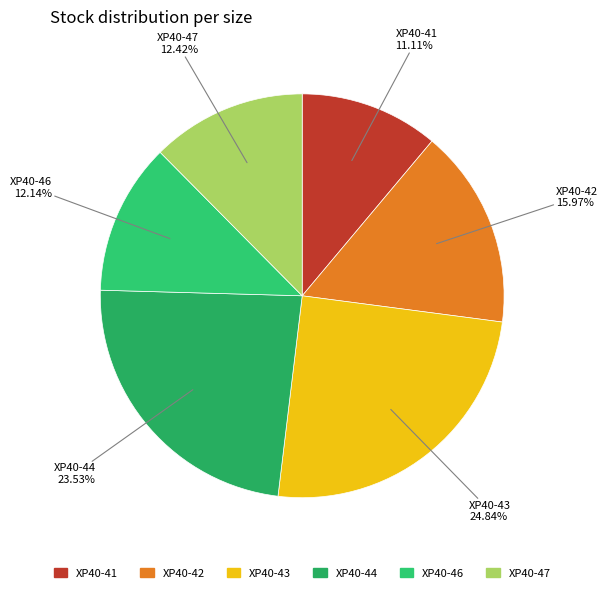

To the nearest percent, what percentage of the pie is XP40-47?

12%